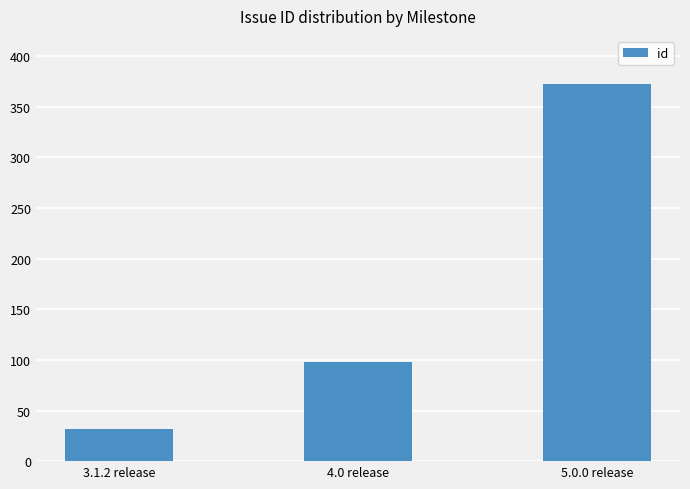

Are the bars horizontal?

No